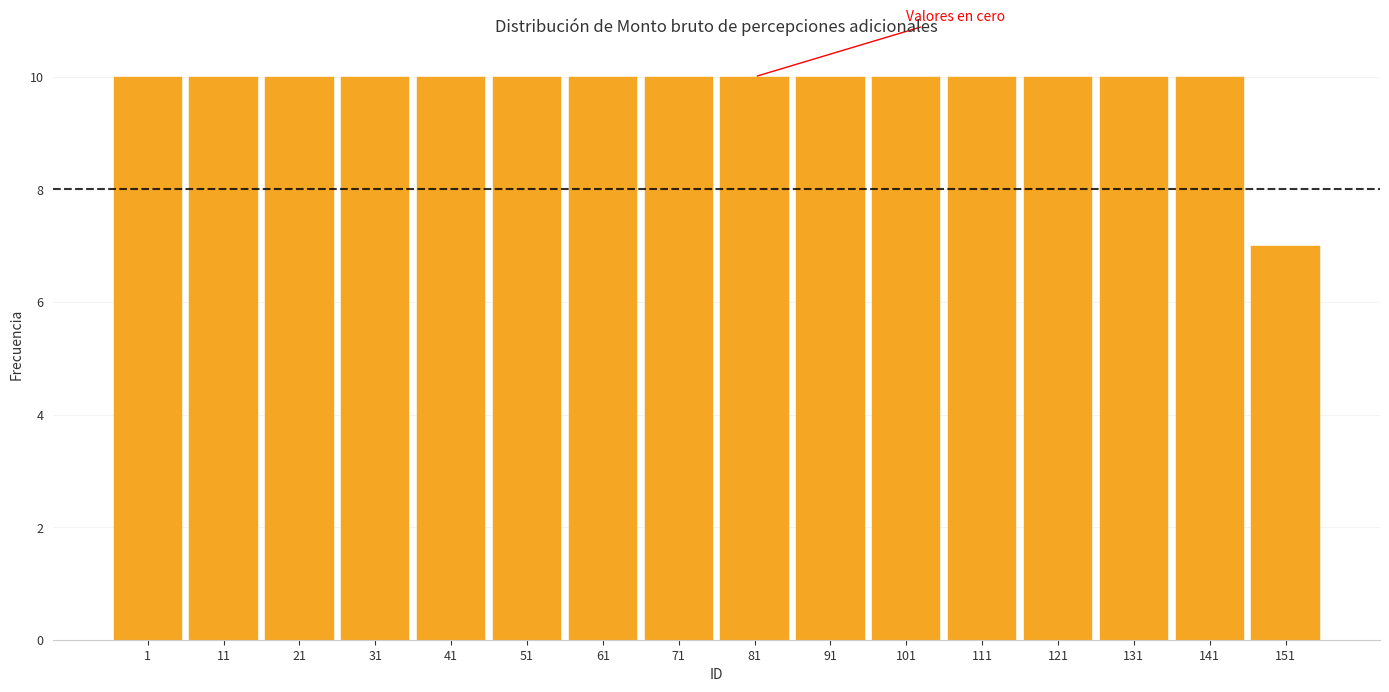

Reading right to left, what are all the values shown in this chart?

151=7	141=10	131=10	121=10	111=10	101=10	91=10	81=10	71=10	61=10	51=10	41=10	31=10	21=10	11=10	1=10